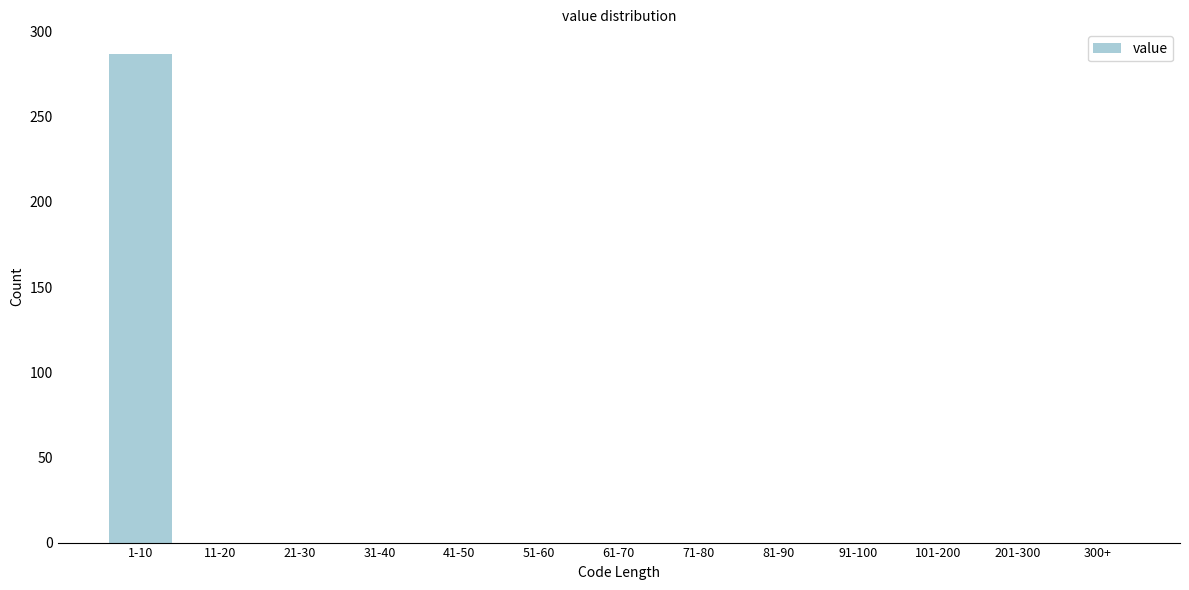

Reading left to right, what are all the values shown in this chart?

1-10=287	11-20=0	21-30=0	31-40=0	41-50=0	51-60=0	61-70=0	71-80=0	81-90=0	91-100=0	101-200=0	201-300=0	300+=0